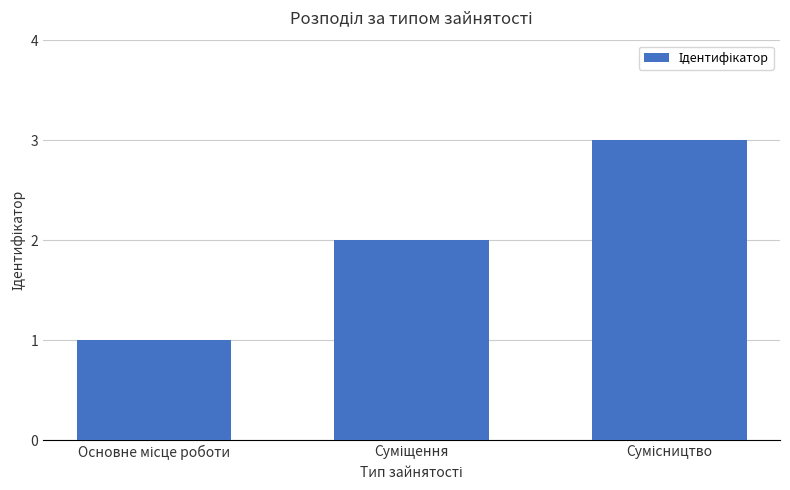

What is the maximum value shown in the chart?

3